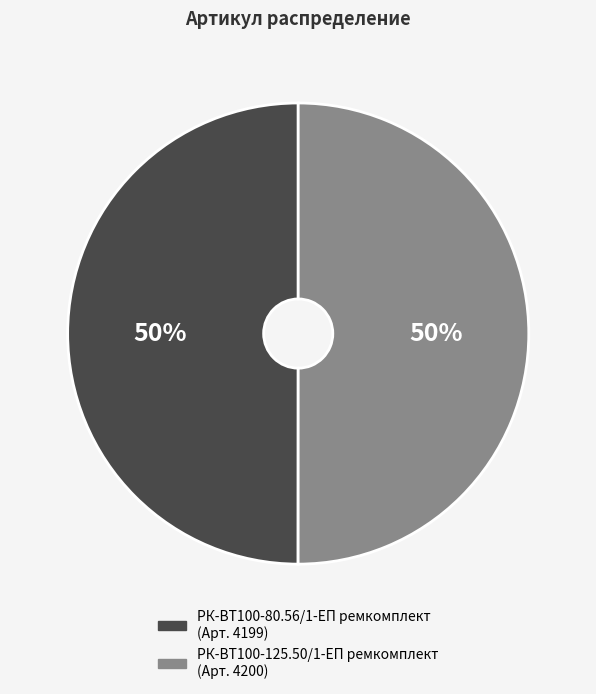

Approximately how many times larger is the value at РК-ВТ100-125.50/1-ЕП ремкомплект compared to РК-ВТ100-80.56/1-ЕП ремкомплект?

1.0